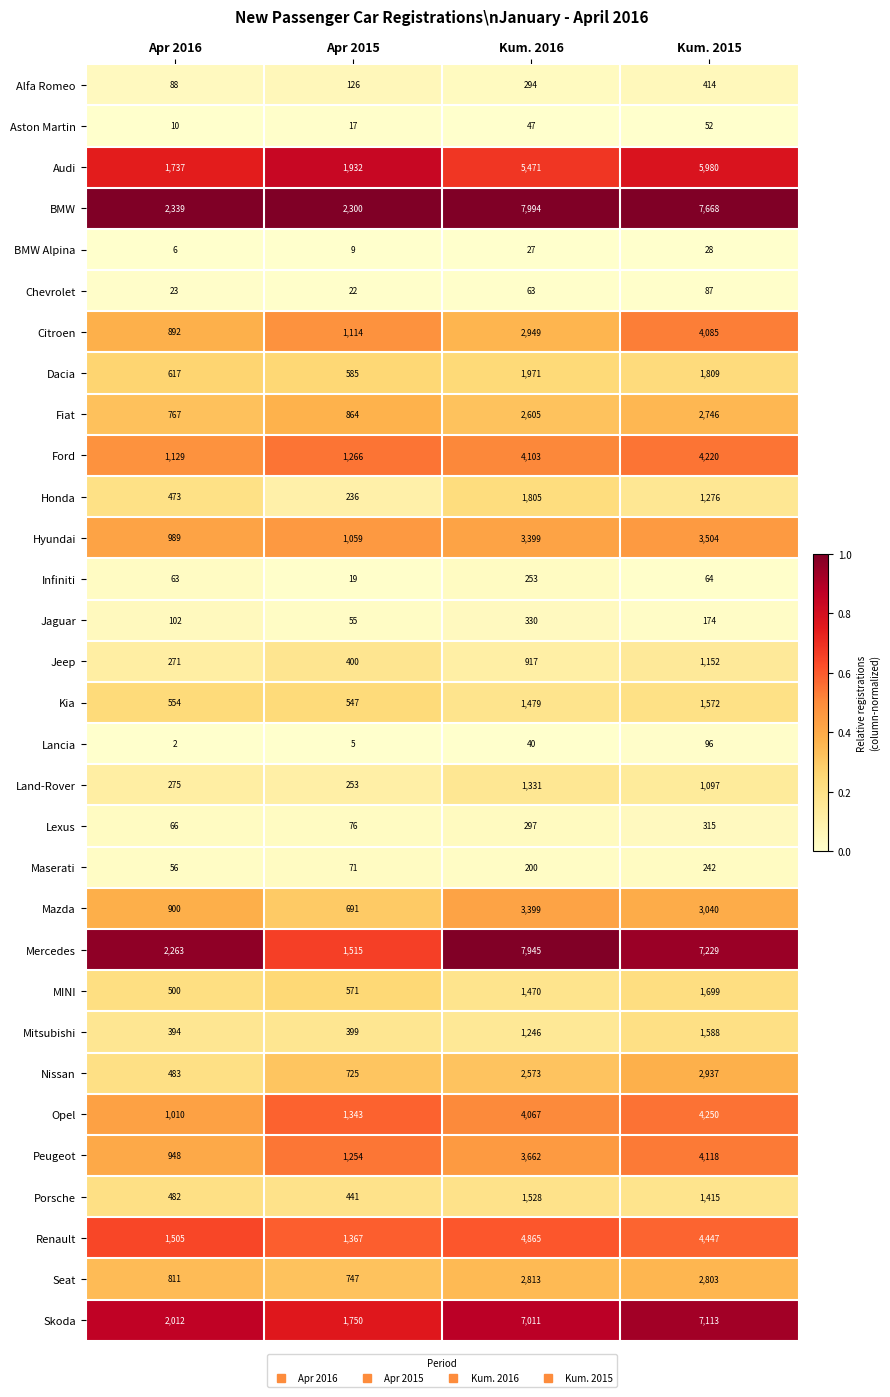

At Apr 2015, list the series in order from smallest to largest.

Lancia, BMW Alpina, Aston Martin, Infiniti, Chevrolet, Jaguar, Maserati, Lexus, Alfa Romeo, Honda, Land-Rover, Mitsubishi, Jeep, Porsche, Kia, MINI, Dacia, Mazda, Nissan, Seat, Fiat, Hyundai, Citroen, Peugeot, Ford, Opel, Renault, Mercedes, Skoda, Audi, BMW